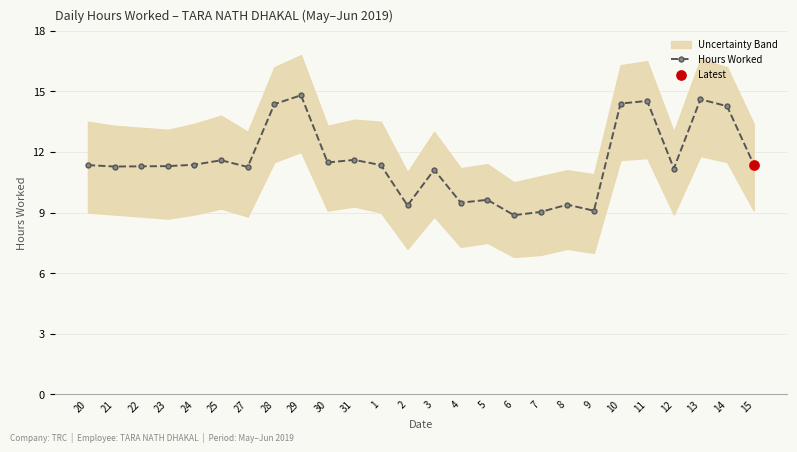

What is the ratio of the value at 29 to the value at 28?

1.0